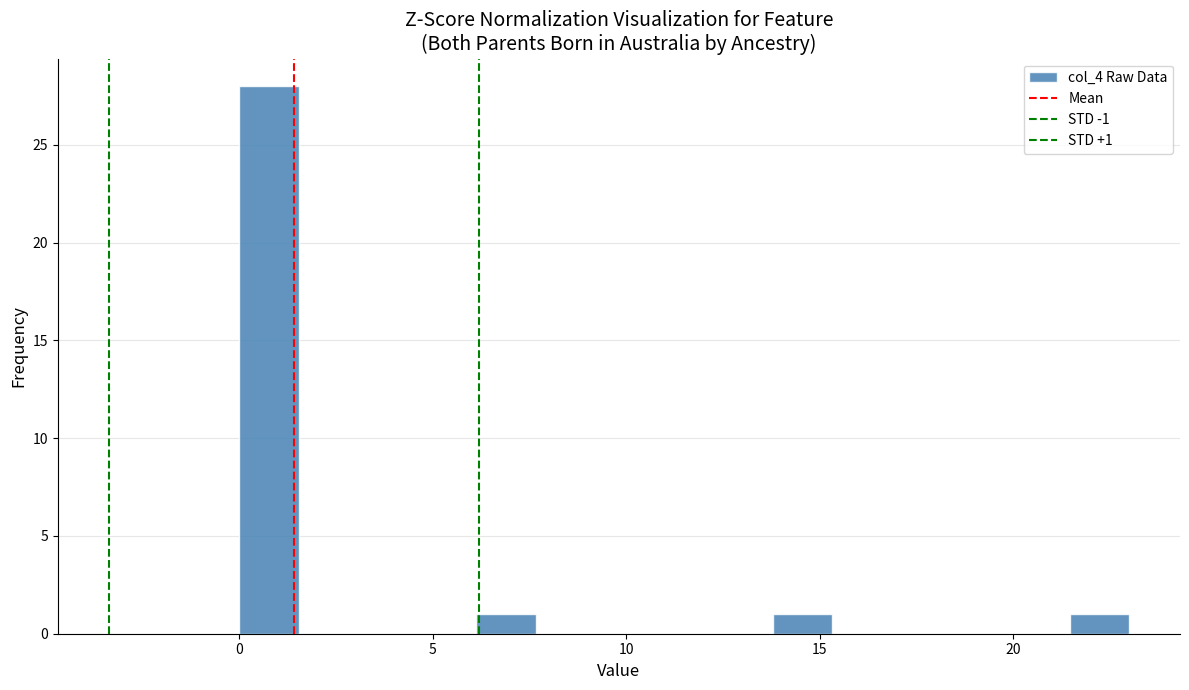

Around what value on the x-axis is the tallest bar? Give the approximate position of its centre, as read against the axis.

1.0